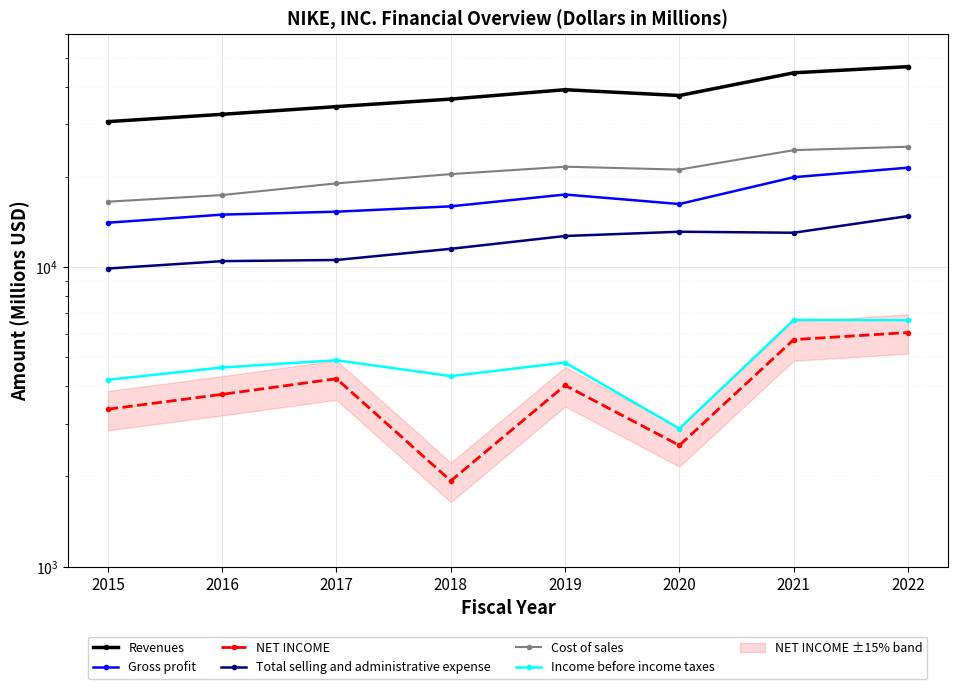

The Gross profit series shows 14971 at 2016. True or false?

True